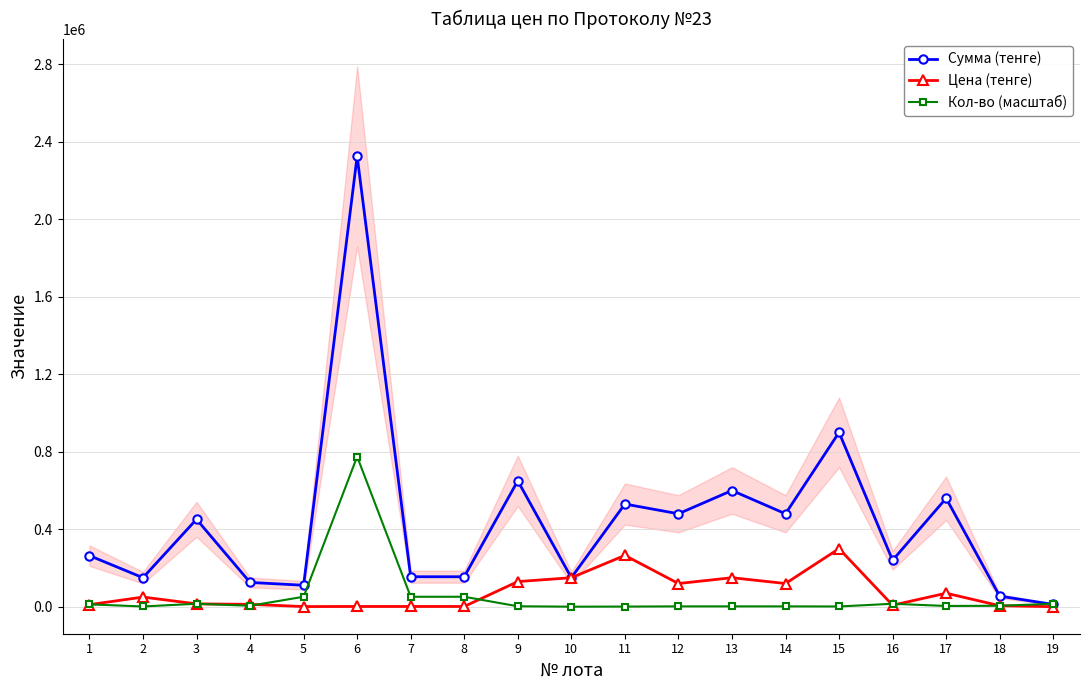

Between which two adjacent categories do Кол-во (масштаб) and Сумма (тенге) first intersect?

18 and 19